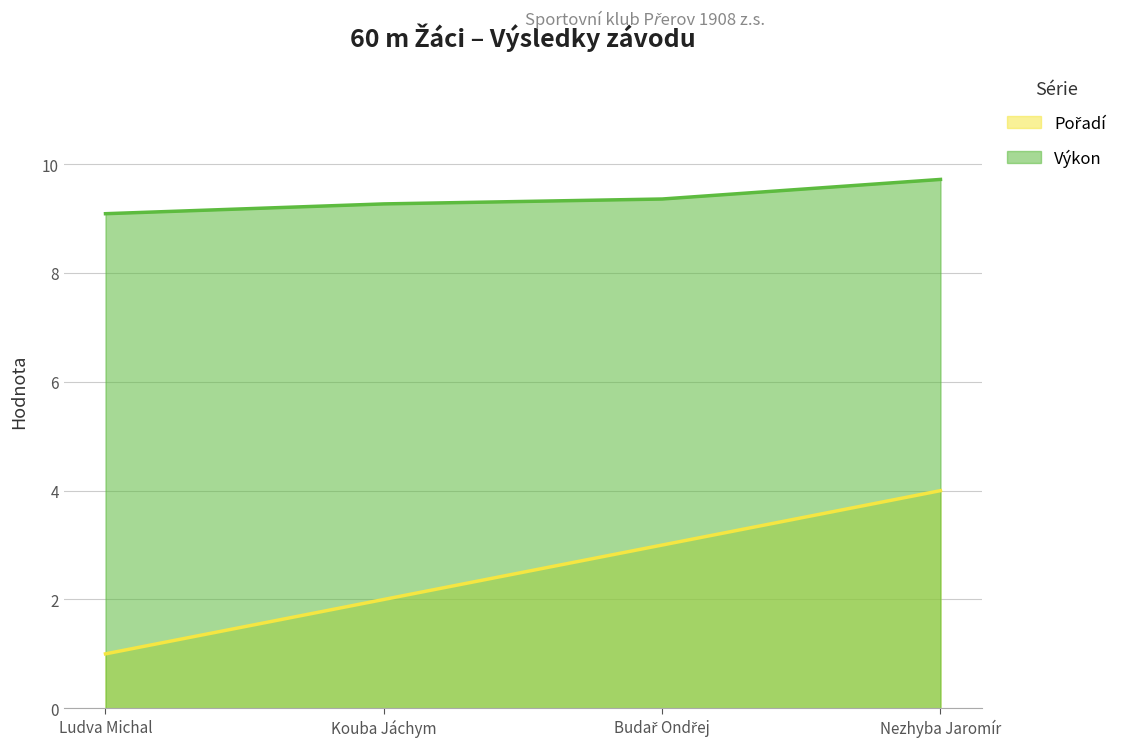

The Výkon series shows 9.4 at Budař Ondřej. True or false?

True